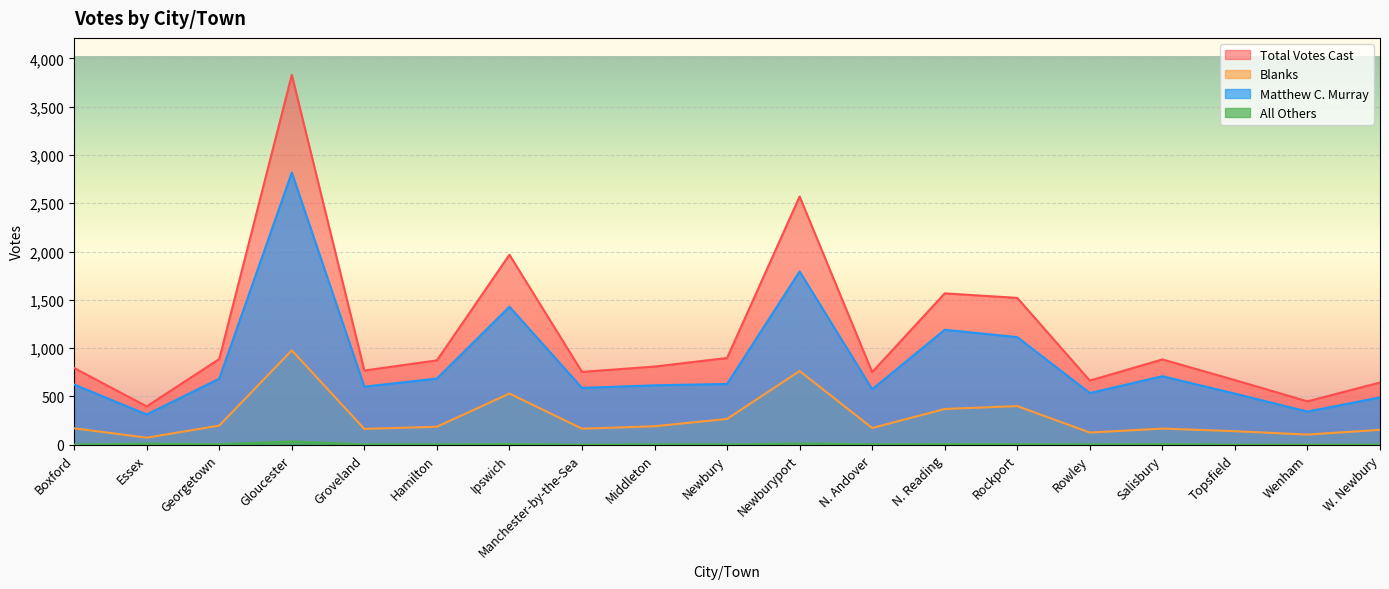

At Wenham, list the series in order from smallest to largest.

All Others, Blanks, Matthew C. Murray, Total Votes Cast